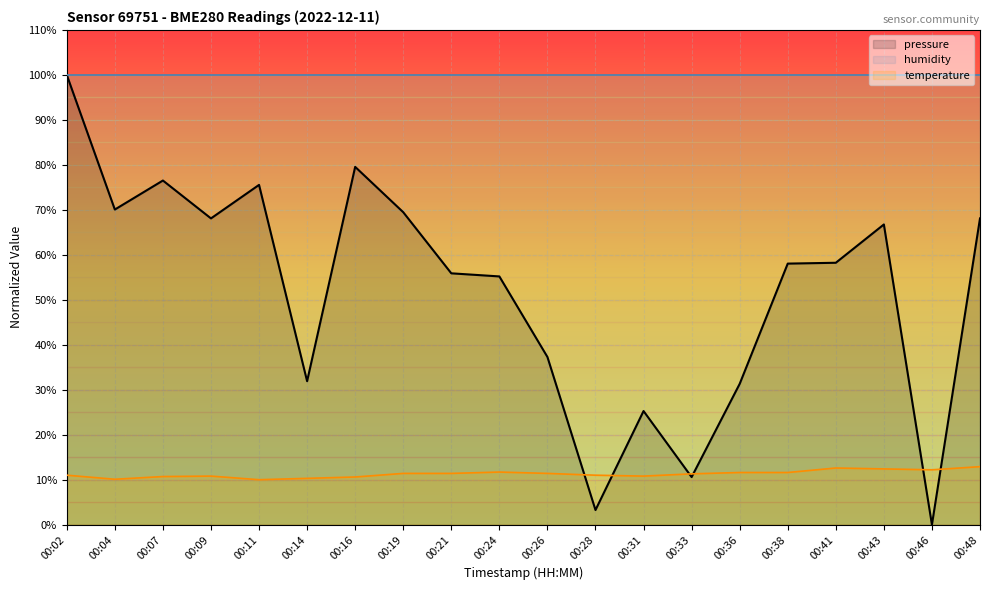

What is the difference between the highest and lowest values at 00:36?

88.4